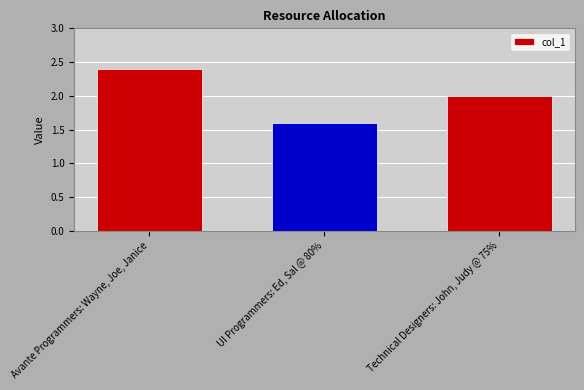

The value at Avante Programmers: Wayne, Joe, Janice is 0.7. True or false?

False